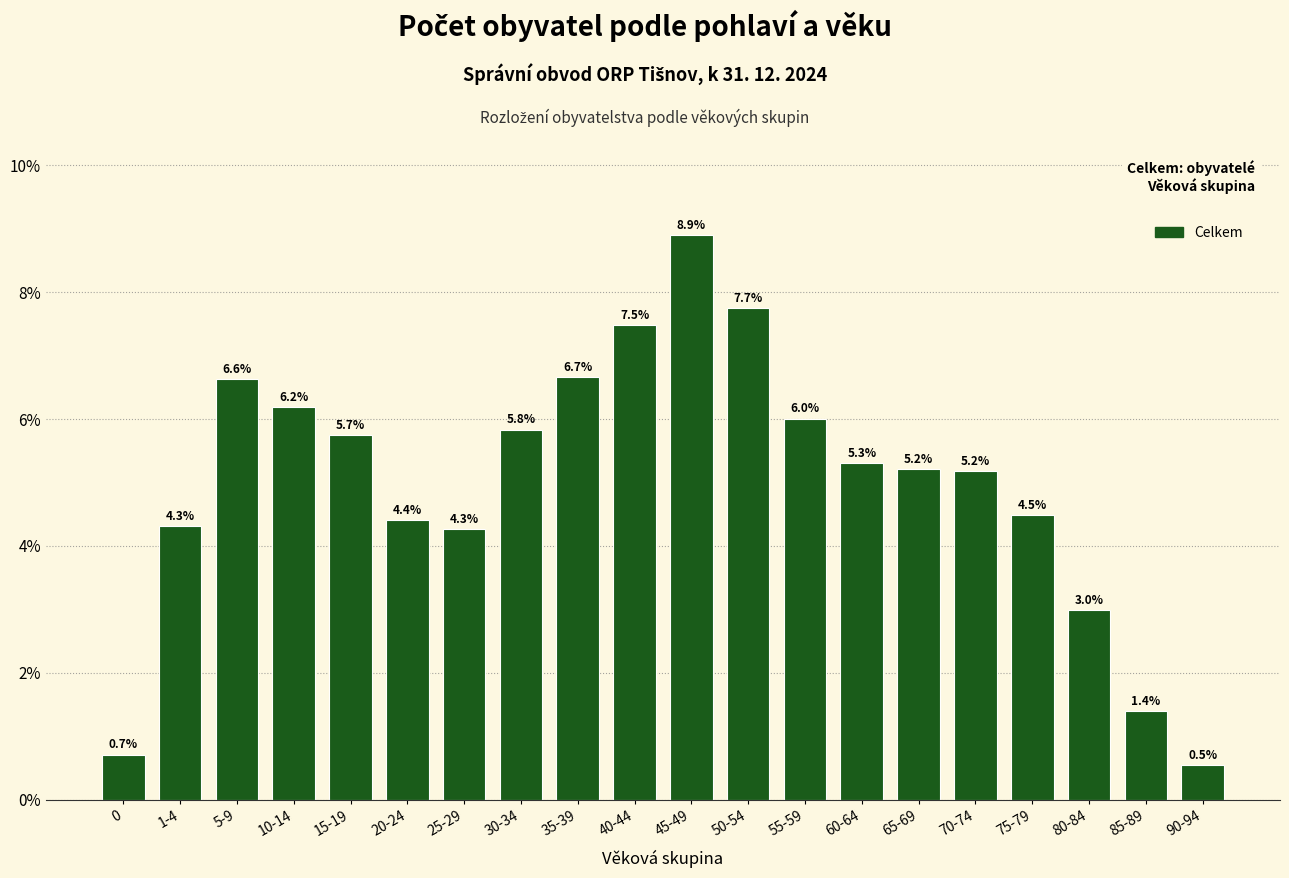

Reading right to left, extract all data points from this chart.

90-94=0.5	85-89=1.4	80-84=3.0	75-79=4.5	70-74=5.2	65-69=5.2	60-64=5.3	55-59=6.0	50-54=7.7	45-49=8.9	40-44=7.5	35-39=6.7	30-34=5.8	25-29=4.3	20-24=4.4	15-19=5.7	10-14=6.2	5-9=6.6	1-4=4.3	0=0.7